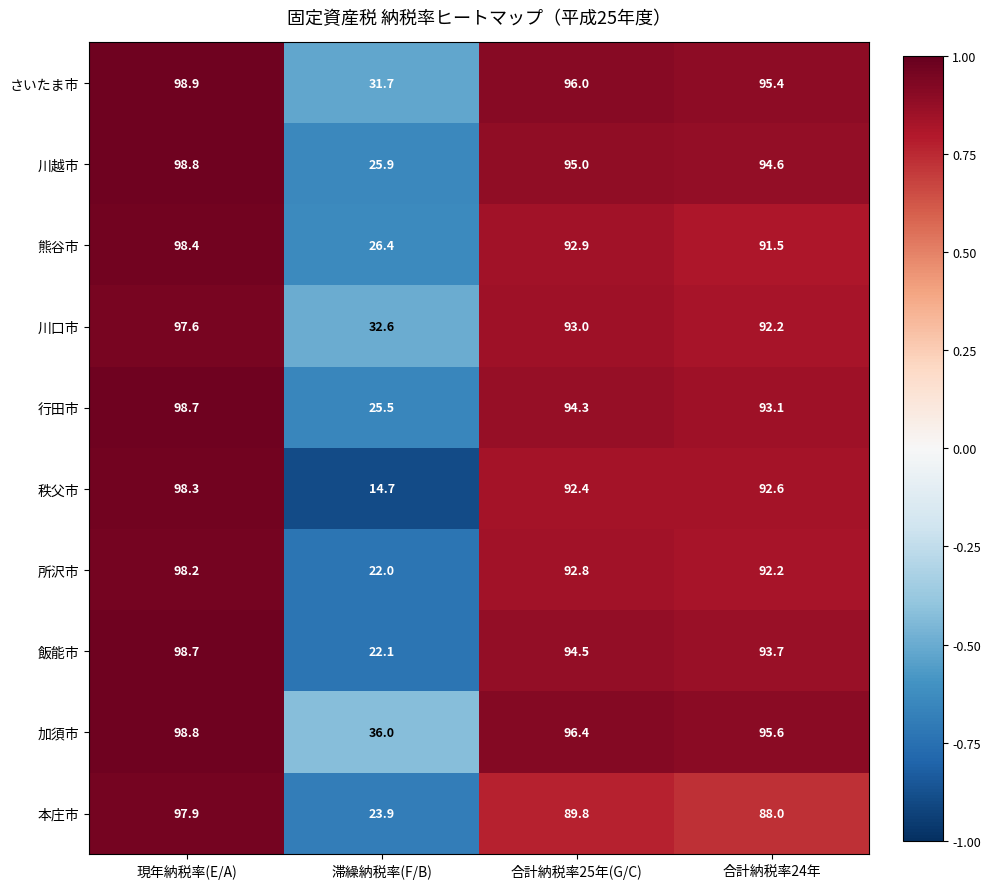

The 本庄市 series shows 119.5 at 合計納税率24年. True or false?

False